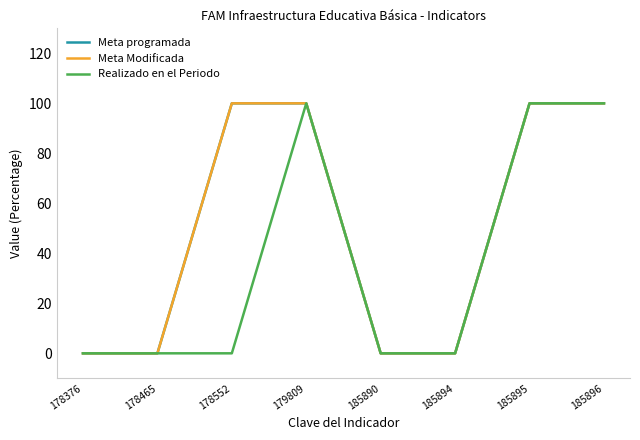

Is this an area chart (filled region under the line)?

No